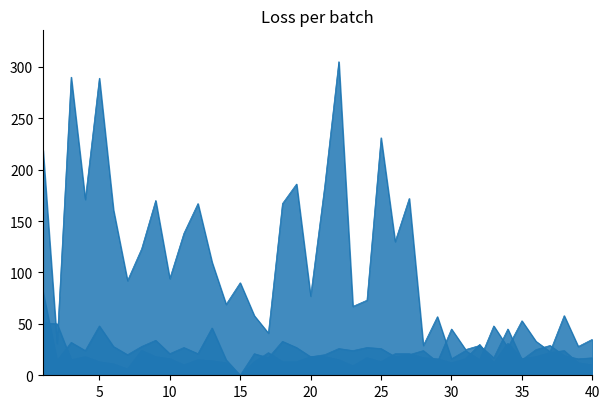

How many interior local peaks does the Ref. / Doc. series have?

14